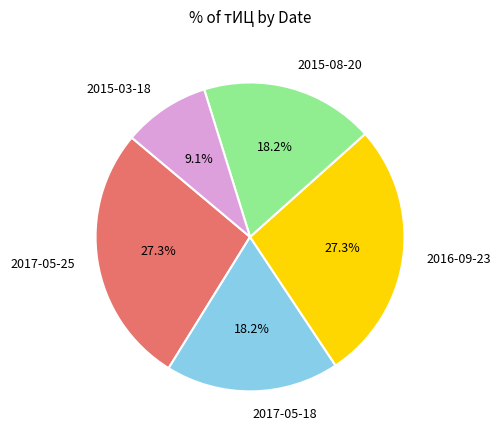

What portion of the pie excludes 2016-09-23?

72.7%